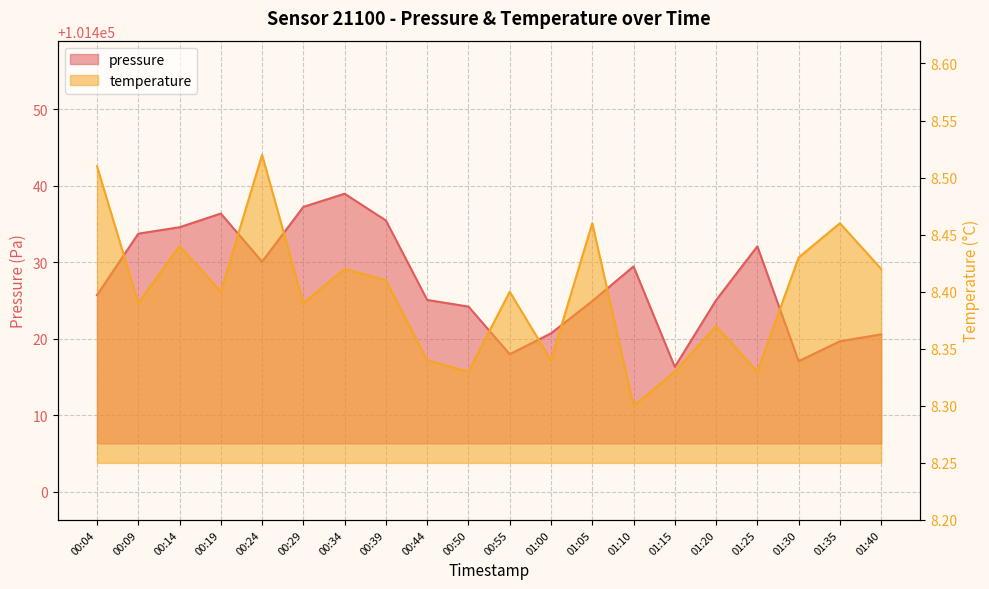

How many lines are shown in the chart?

2